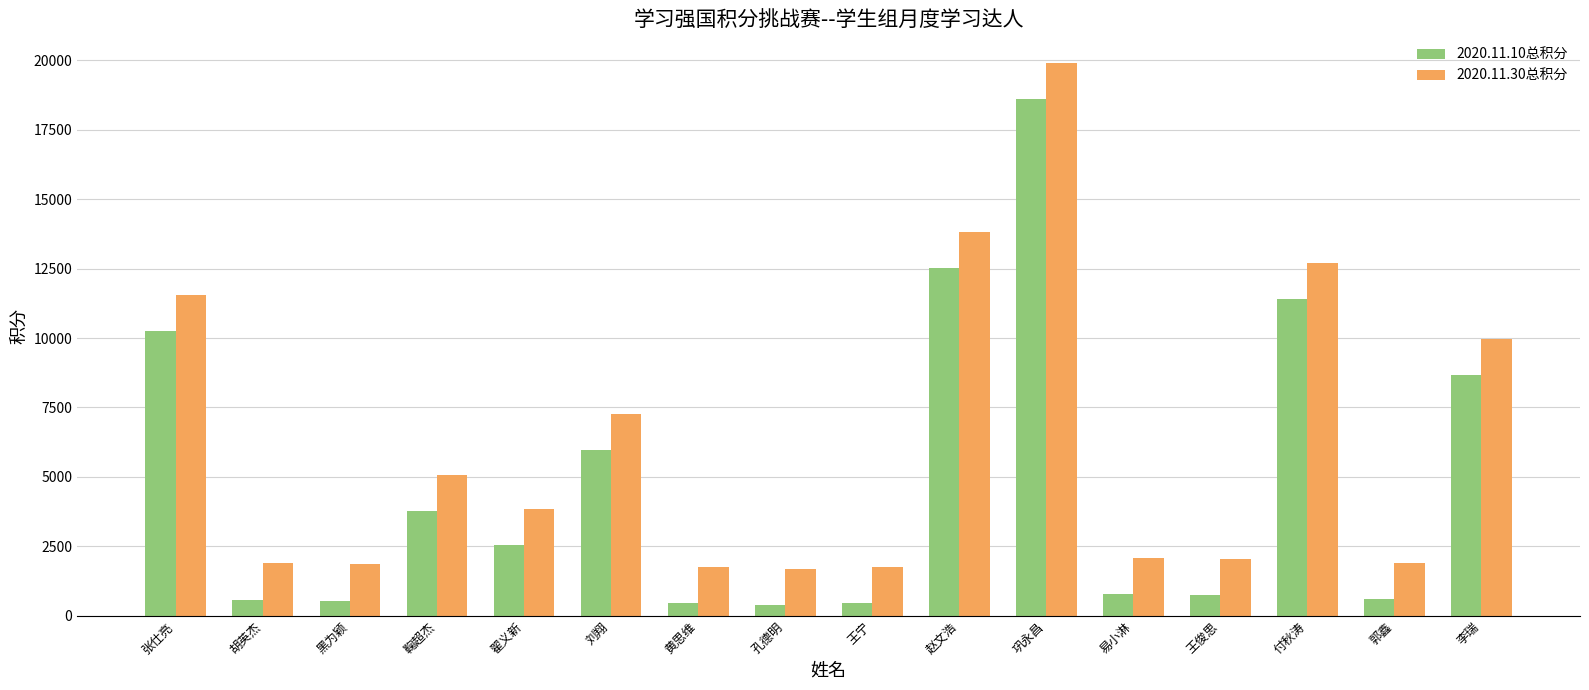

At which category is the sum across all series the highest?

巩永昌